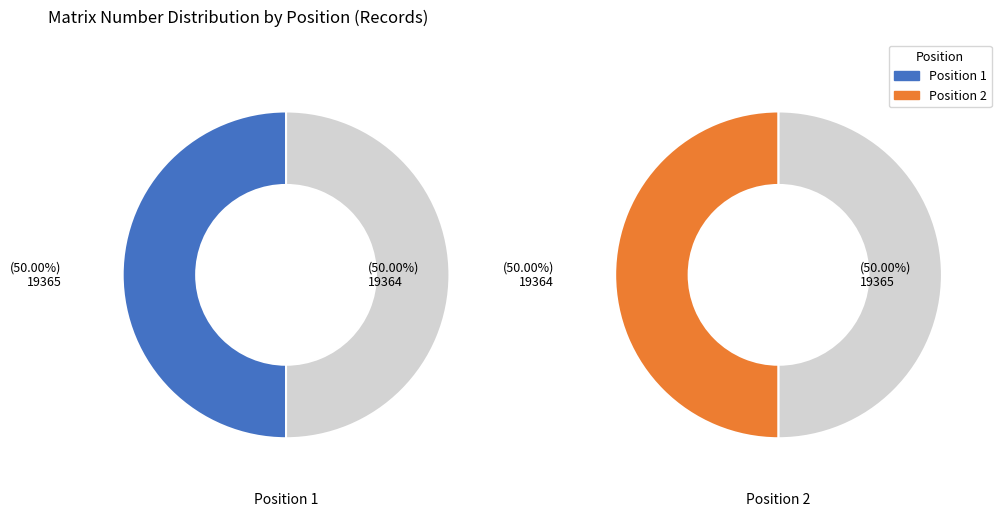

Combined, do 1 and 2 account for over 50%?

Yes